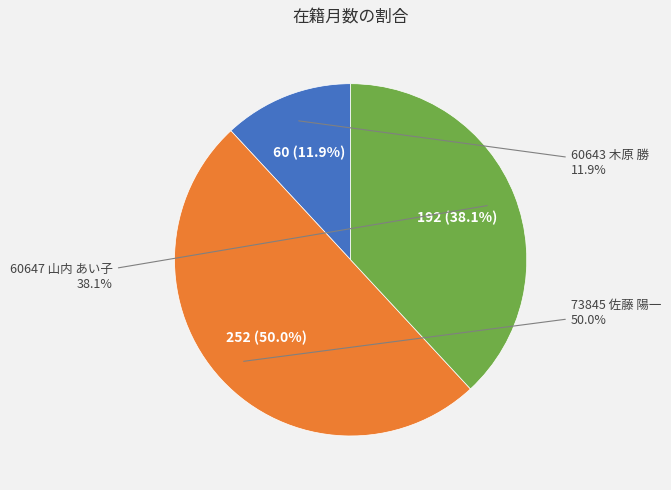

Which slice is the smallest?

60643 木原 勝